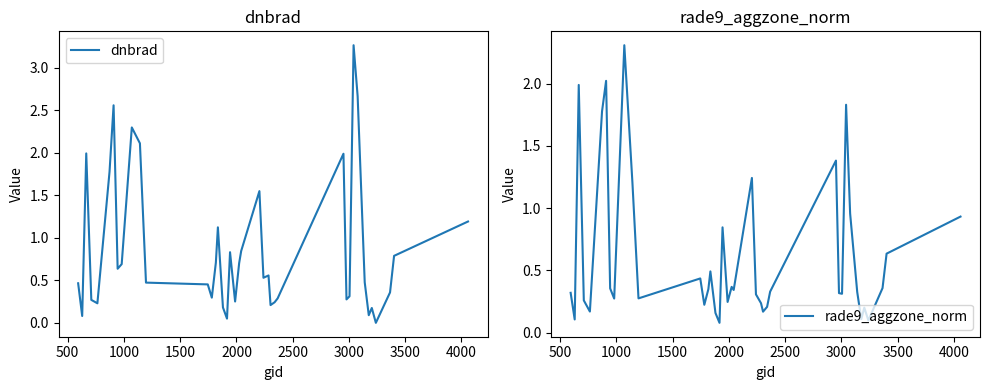

What is the difference between the maximum and minimum values in the dnbrad series?

3.3